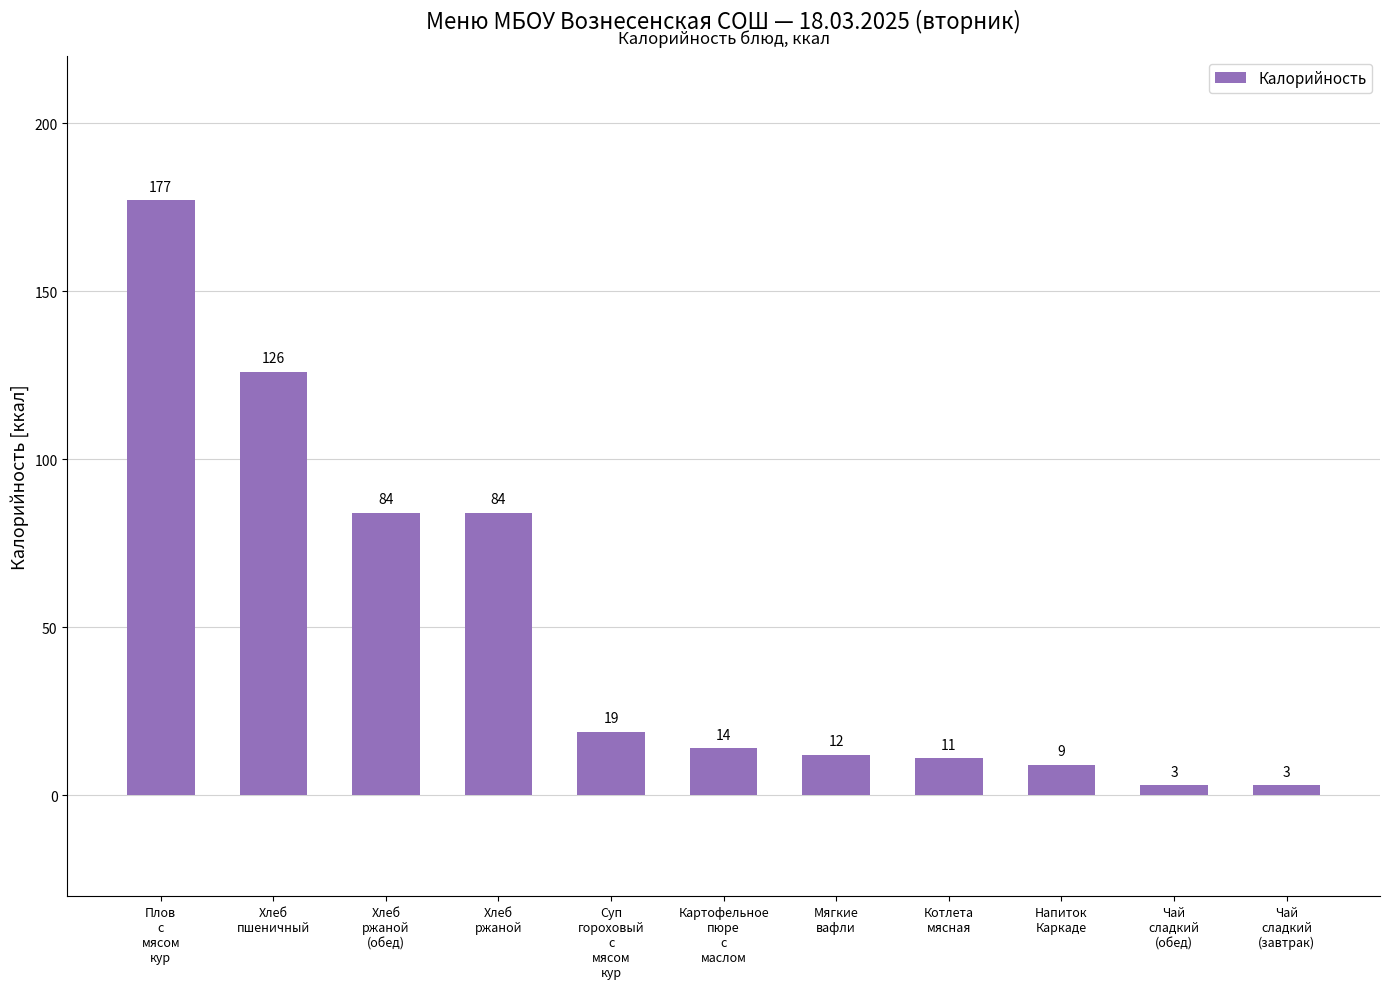

What is the difference between the maximum and minimum values?

174